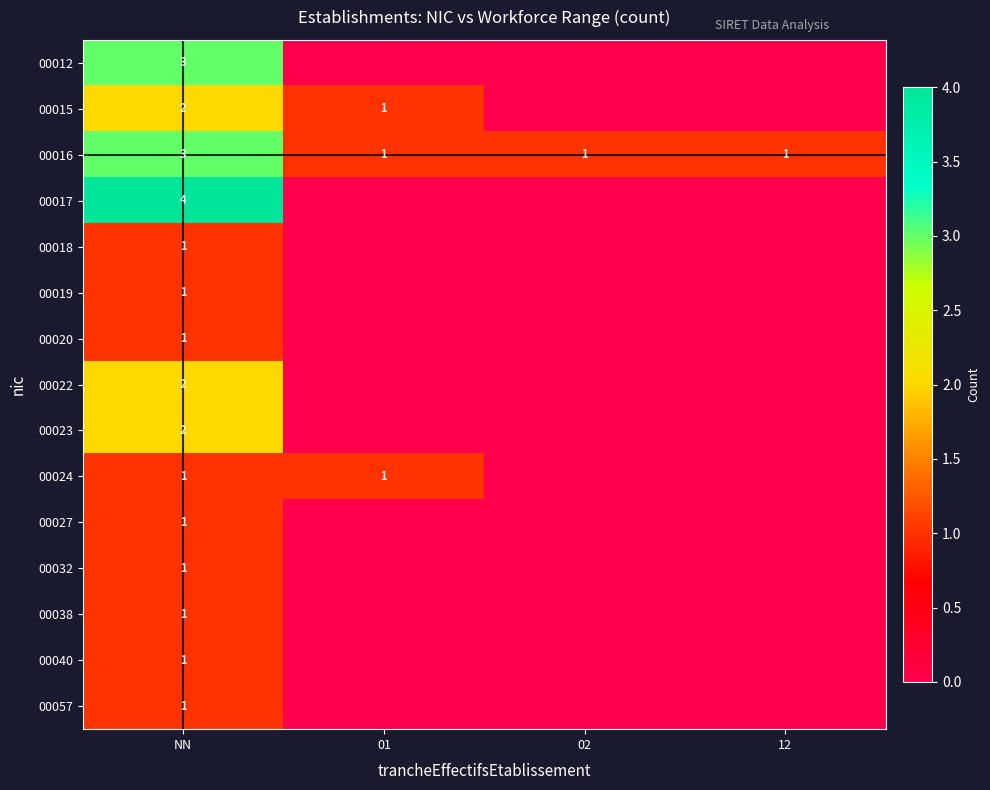

Which category has the highest value in the 00016 series?

NN